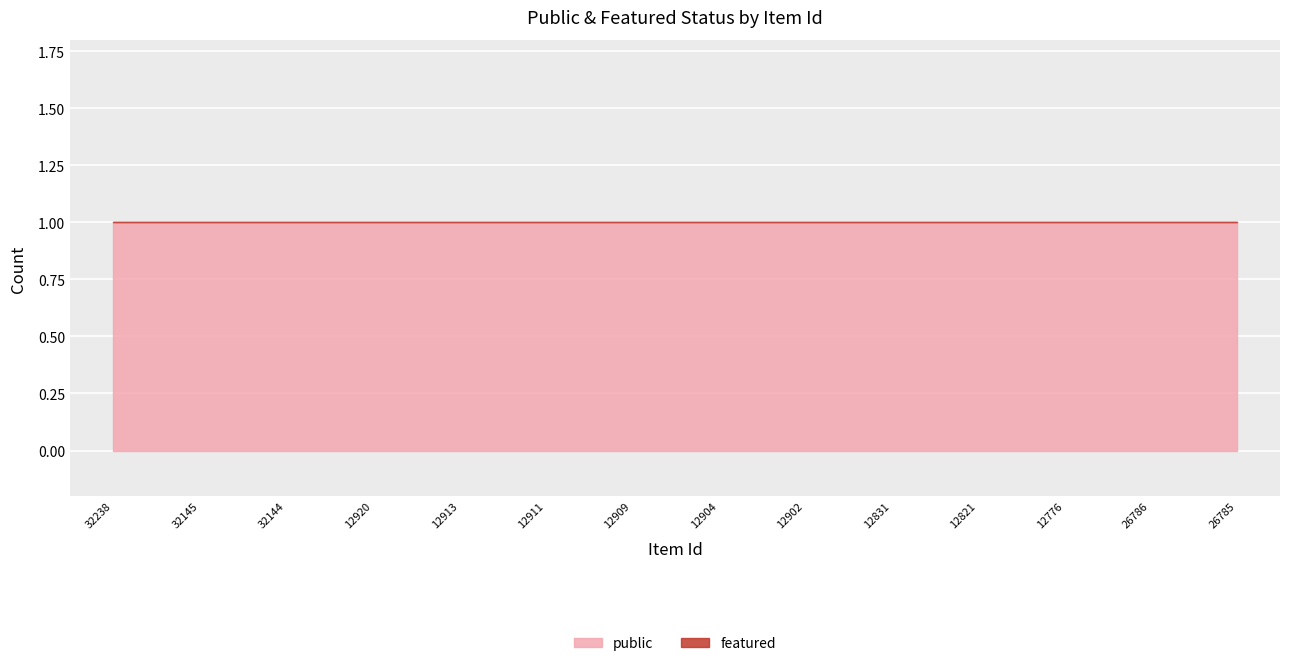

What is the label of the 6th point from the right?

12902